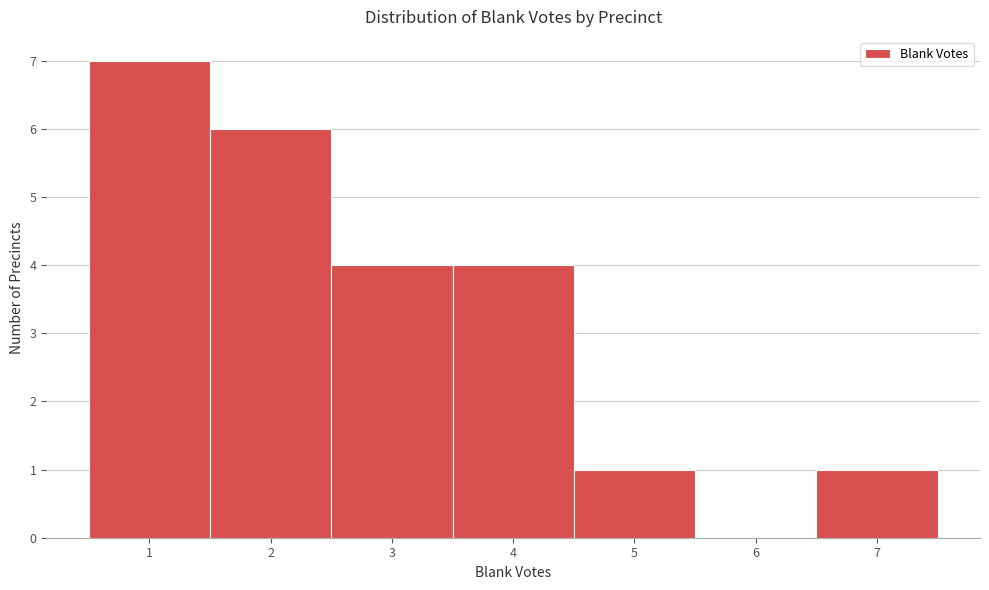

What is the height of the bar covering 4.5 to 5.5 on the x-axis? The values are not printed on the chart, so give them approximately, as read against the axis.

1